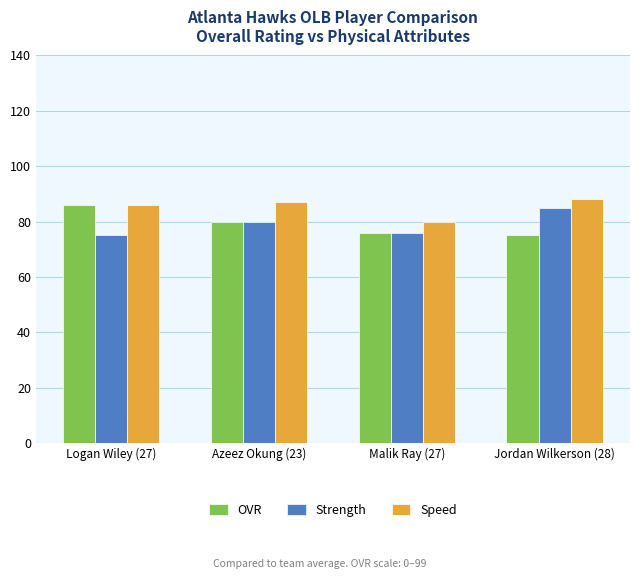

The value of Strength at Logan Wiley (27) is 109. True or false?

False